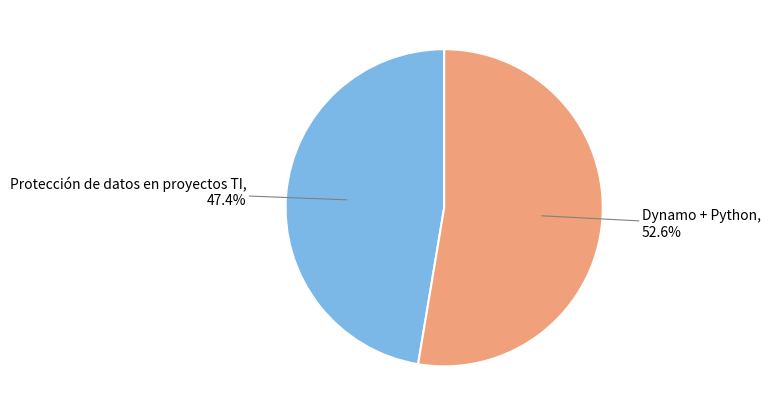

To the nearest percent, what is the difference between the largest and smallest slice percentages?

5%